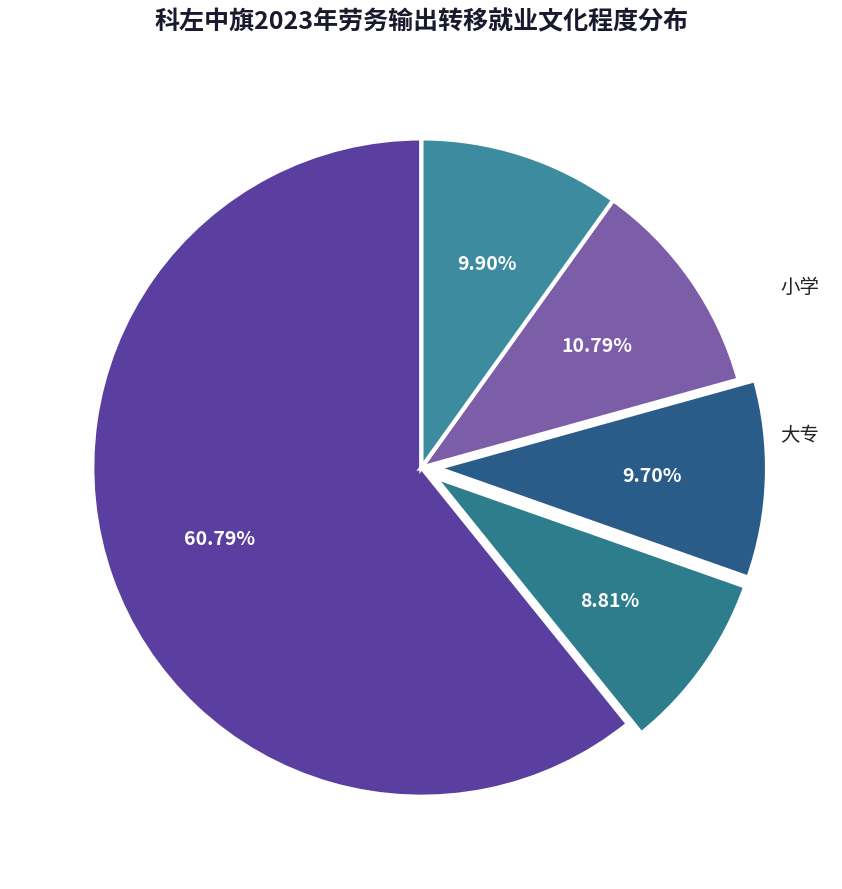

Is it true that 初中 is 61% of the pie?

True